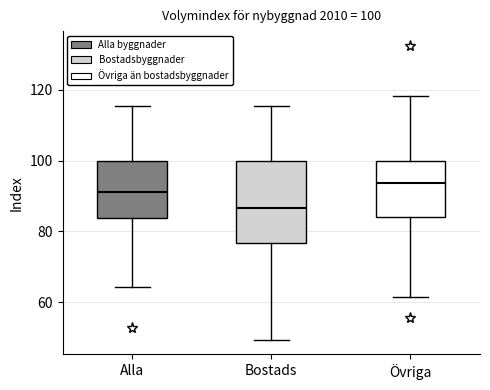

Comparing the boxes themselves (not the whiskers), which one is the tallest?

Bostads